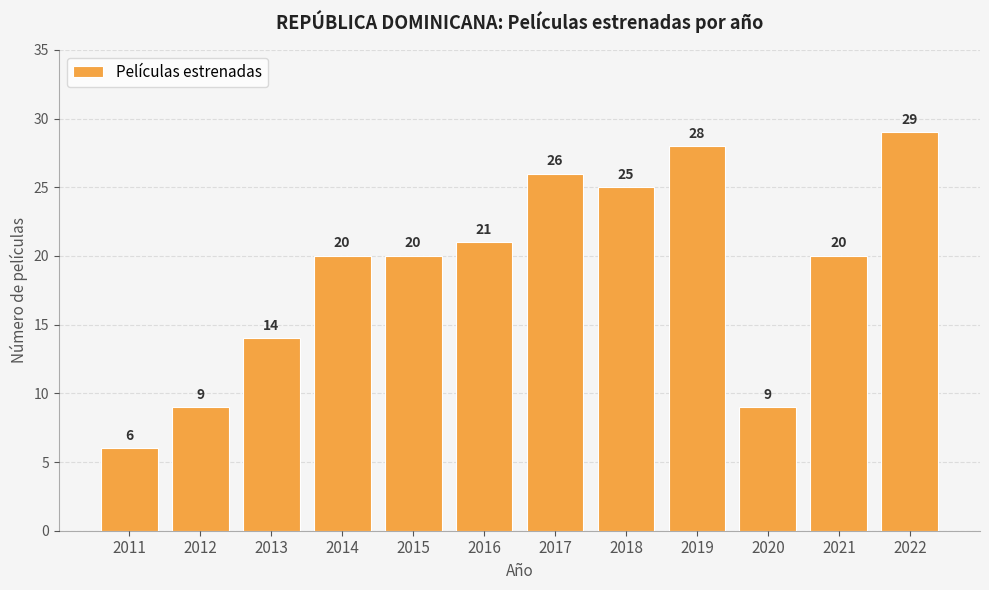

Does the chart contain stacked bars?

No